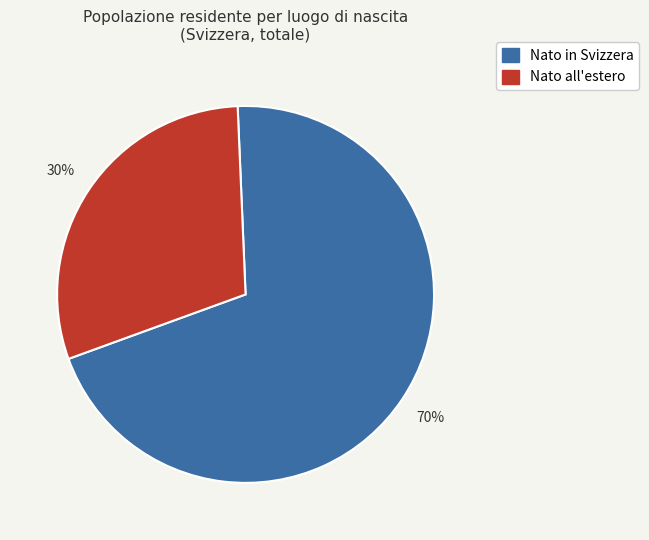

To the nearest percent, what is the average slice percentage?

50%